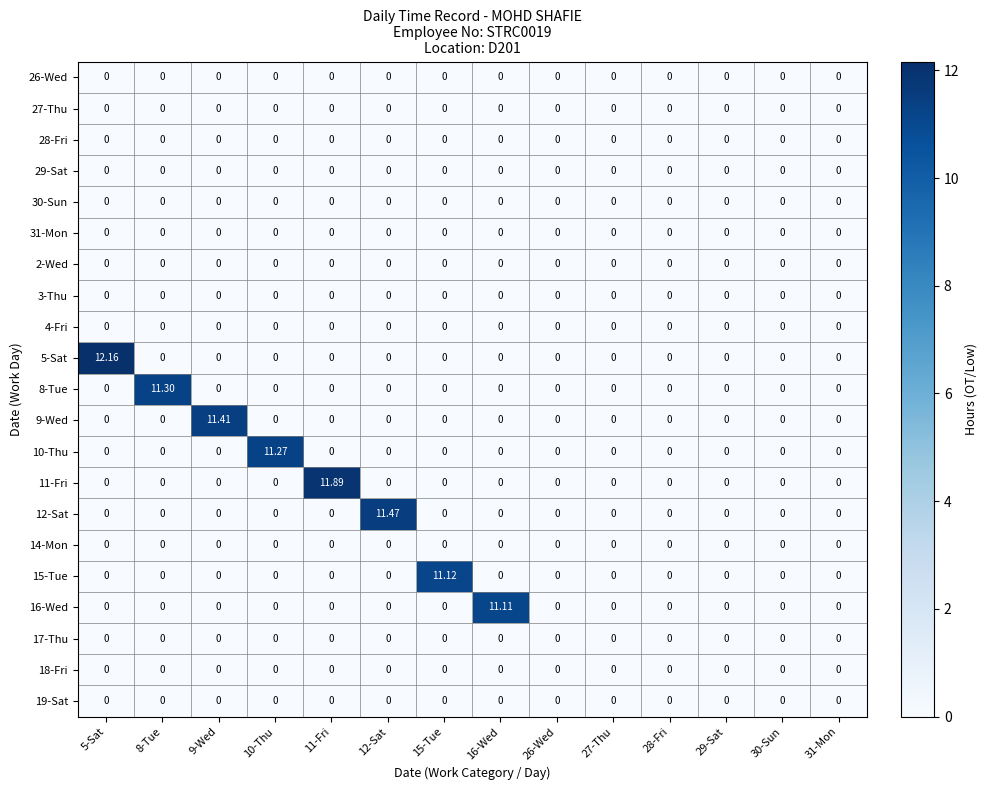

Reading right to left, what are all the values shown in this chart?

26-Wed: 31-Mon=0.0	30-Sun=0.0	29-Sat=0.0	28-Fri=0.0	27-Thu=0.0	26-Wed=0.0	16-Wed=0.0	15-Tue=0.0	12-Sat=0.0	11-Fri=0.0	10-Thu=0.0	9-Wed=0.0	8-Tue=0.0	5-Sat=0.0
27-Thu: 31-Mon=0.0	30-Sun=0.0	29-Sat=0.0	28-Fri=0.0	27-Thu=0.0	26-Wed=0.0	16-Wed=0.0	15-Tue=0.0	12-Sat=0.0	11-Fri=0.0	10-Thu=0.0	9-Wed=0.0	8-Tue=0.0	5-Sat=0.0
28-Fri: 31-Mon=0.0	30-Sun=0.0	29-Sat=0.0	28-Fri=0.0	27-Thu=0.0	26-Wed=0.0	16-Wed=0.0	15-Tue=0.0	12-Sat=0.0	11-Fri=0.0	10-Thu=0.0	9-Wed=0.0	8-Tue=0.0	5-Sat=0.0
29-Sat: 31-Mon=0.0	30-Sun=0.0	29-Sat=0.0	28-Fri=0.0	27-Thu=0.0	26-Wed=0.0	16-Wed=0.0	15-Tue=0.0	12-Sat=0.0	11-Fri=0.0	10-Thu=0.0	9-Wed=0.0	8-Tue=0.0	5-Sat=0.0
30-Sun: 31-Mon=0.0	30-Sun=0.0	29-Sat=0.0	28-Fri=0.0	27-Thu=0.0	26-Wed=0.0	16-Wed=0.0	15-Tue=0.0	12-Sat=0.0	11-Fri=0.0	10-Thu=0.0	9-Wed=0.0	8-Tue=0.0	5-Sat=0.0
31-Mon: 31-Mon=0.0	30-Sun=0.0	29-Sat=0.0	28-Fri=0.0	27-Thu=0.0	26-Wed=0.0	16-Wed=0.0	15-Tue=0.0	12-Sat=0.0	11-Fri=0.0	10-Thu=0.0	9-Wed=0.0	8-Tue=0.0	5-Sat=0.0
2-Wed: 31-Mon=0.0	30-Sun=0.0	29-Sat=0.0	28-Fri=0.0	27-Thu=0.0	26-Wed=0.0	16-Wed=0.0	15-Tue=0.0	12-Sat=0.0	11-Fri=0.0	10-Thu=0.0	9-Wed=0.0	8-Tue=0.0	5-Sat=0.0
3-Thu: 31-Mon=0.0	30-Sun=0.0	29-Sat=0.0	28-Fri=0.0	27-Thu=0.0	26-Wed=0.0	16-Wed=0.0	15-Tue=0.0	12-Sat=0.0	11-Fri=0.0	10-Thu=0.0	9-Wed=0.0	8-Tue=0.0	5-Sat=0.0
4-Fri: 31-Mon=0.0	30-Sun=0.0	29-Sat=0.0	28-Fri=0.0	27-Thu=0.0	26-Wed=0.0	16-Wed=0.0	15-Tue=0.0	12-Sat=0.0	11-Fri=0.0	10-Thu=0.0	9-Wed=0.0	8-Tue=0.0	5-Sat=0.0
5-Sat: 31-Mon=0.0	30-Sun=0.0	29-Sat=0.0	28-Fri=0.0	27-Thu=0.0	26-Wed=0.0	16-Wed=0.0	15-Tue=0.0	12-Sat=0.0	11-Fri=0.0	10-Thu=0.0	9-Wed=0.0	8-Tue=0.0	5-Sat=12.2
8-Tue: 31-Mon=0.0	30-Sun=0.0	29-Sat=0.0	28-Fri=0.0	27-Thu=0.0	26-Wed=0.0	16-Wed=0.0	15-Tue=0.0	12-Sat=0.0	11-Fri=0.0	10-Thu=0.0	9-Wed=0.0	8-Tue=11.3	5-Sat=0.0
9-Wed: 31-Mon=0.0	30-Sun=0.0	29-Sat=0.0	28-Fri=0.0	27-Thu=0.0	26-Wed=0.0	16-Wed=0.0	15-Tue=0.0	12-Sat=0.0	11-Fri=0.0	10-Thu=0.0	9-Wed=11.4	8-Tue=0.0	5-Sat=0.0
10-Thu: 31-Mon=0.0	30-Sun=0.0	29-Sat=0.0	28-Fri=0.0	27-Thu=0.0	26-Wed=0.0	16-Wed=0.0	15-Tue=0.0	12-Sat=0.0	11-Fri=0.0	10-Thu=11.3	9-Wed=0.0	8-Tue=0.0	5-Sat=0.0
11-Fri: 31-Mon=0.0	30-Sun=0.0	29-Sat=0.0	28-Fri=0.0	27-Thu=0.0	26-Wed=0.0	16-Wed=0.0	15-Tue=0.0	12-Sat=0.0	11-Fri=11.9	10-Thu=0.0	9-Wed=0.0	8-Tue=0.0	5-Sat=0.0
12-Sat: 31-Mon=0.0	30-Sun=0.0	29-Sat=0.0	28-Fri=0.0	27-Thu=0.0	26-Wed=0.0	16-Wed=0.0	15-Tue=0.0	12-Sat=11.5	11-Fri=0.0	10-Thu=0.0	9-Wed=0.0	8-Tue=0.0	5-Sat=0.0
14-Mon: 31-Mon=0.0	30-Sun=0.0	29-Sat=0.0	28-Fri=0.0	27-Thu=0.0	26-Wed=0.0	16-Wed=0.0	15-Tue=0.0	12-Sat=0.0	11-Fri=0.0	10-Thu=0.0	9-Wed=0.0	8-Tue=0.0	5-Sat=0.0
15-Tue: 31-Mon=0.0	30-Sun=0.0	29-Sat=0.0	28-Fri=0.0	27-Thu=0.0	26-Wed=0.0	16-Wed=0.0	15-Tue=11.1	12-Sat=0.0	11-Fri=0.0	10-Thu=0.0	9-Wed=0.0	8-Tue=0.0	5-Sat=0.0
16-Wed: 31-Mon=0.0	30-Sun=0.0	29-Sat=0.0	28-Fri=0.0	27-Thu=0.0	26-Wed=0.0	16-Wed=11.1	15-Tue=0.0	12-Sat=0.0	11-Fri=0.0	10-Thu=0.0	9-Wed=0.0	8-Tue=0.0	5-Sat=0.0
17-Thu: 31-Mon=0.0	30-Sun=0.0	29-Sat=0.0	28-Fri=0.0	27-Thu=0.0	26-Wed=0.0	16-Wed=0.0	15-Tue=0.0	12-Sat=0.0	11-Fri=0.0	10-Thu=0.0	9-Wed=0.0	8-Tue=0.0	5-Sat=0.0
18-Fri: 31-Mon=0.0	30-Sun=0.0	29-Sat=0.0	28-Fri=0.0	27-Thu=0.0	26-Wed=0.0	16-Wed=0.0	15-Tue=0.0	12-Sat=0.0	11-Fri=0.0	10-Thu=0.0	9-Wed=0.0	8-Tue=0.0	5-Sat=0.0
19-Sat: 31-Mon=0.0	30-Sun=0.0	29-Sat=0.0	28-Fri=0.0	27-Thu=0.0	26-Wed=0.0	16-Wed=0.0	15-Tue=0.0	12-Sat=0.0	11-Fri=0.0	10-Thu=0.0	9-Wed=0.0	8-Tue=0.0	5-Sat=0.0